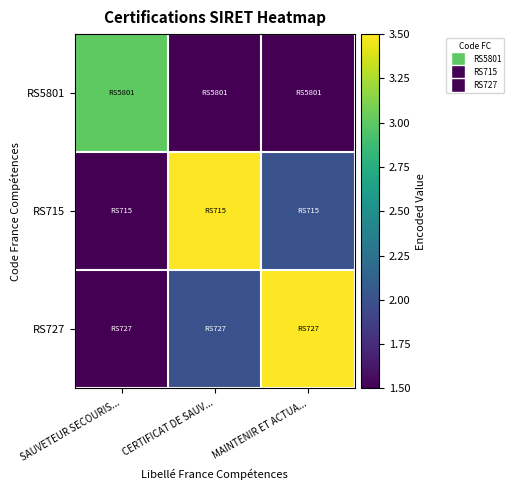

At CERTIFICAT DE SAUV..., list the series in order from smallest to largest.

RS5801, RS727, RS715